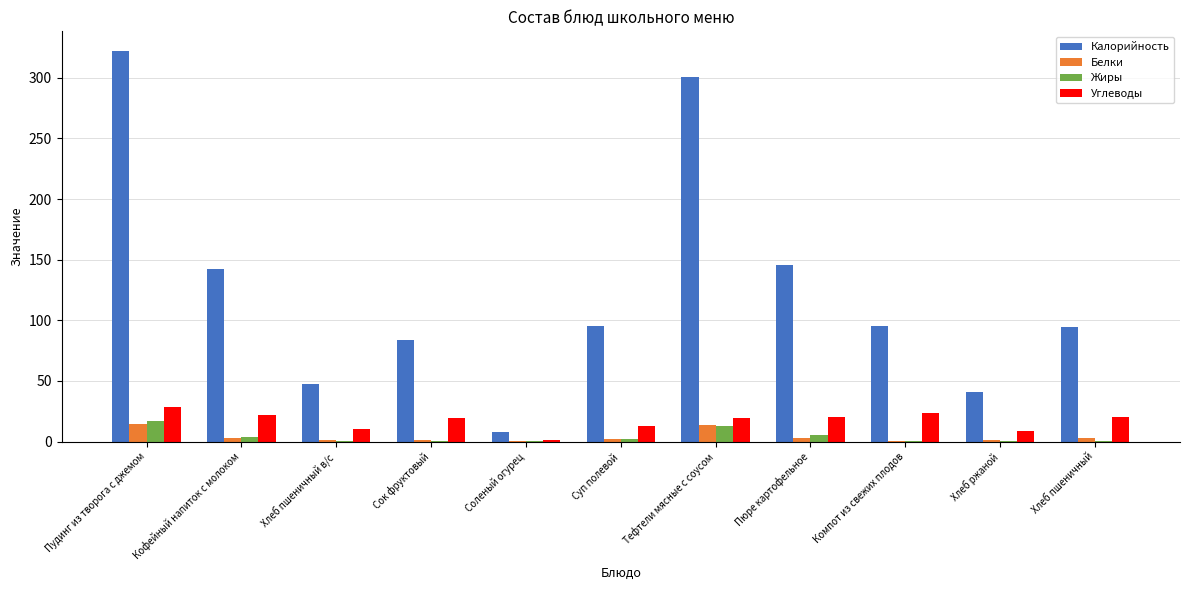

What is the approximate value of Белки at Пудинг из творога с джемом?

14.9